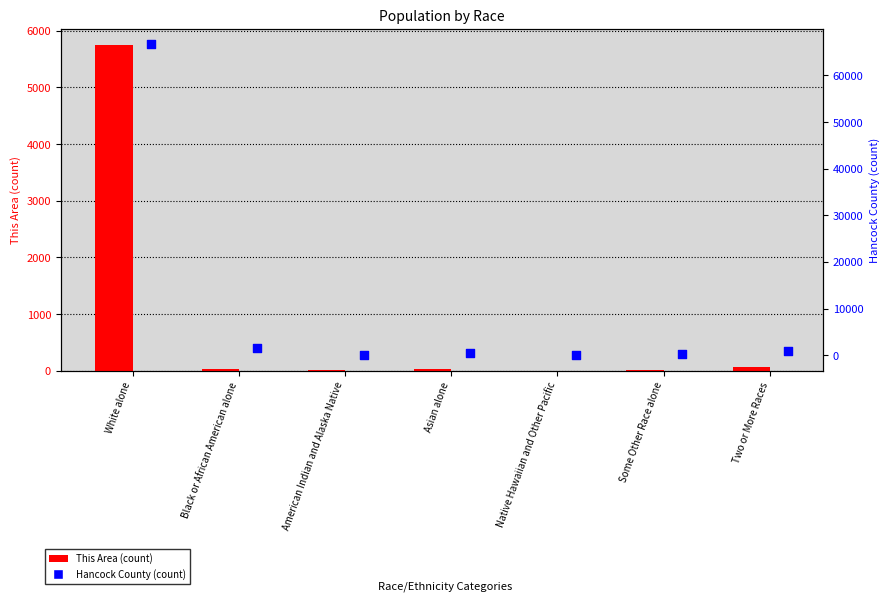

At how many categories does at least one series exceed 10202?

1